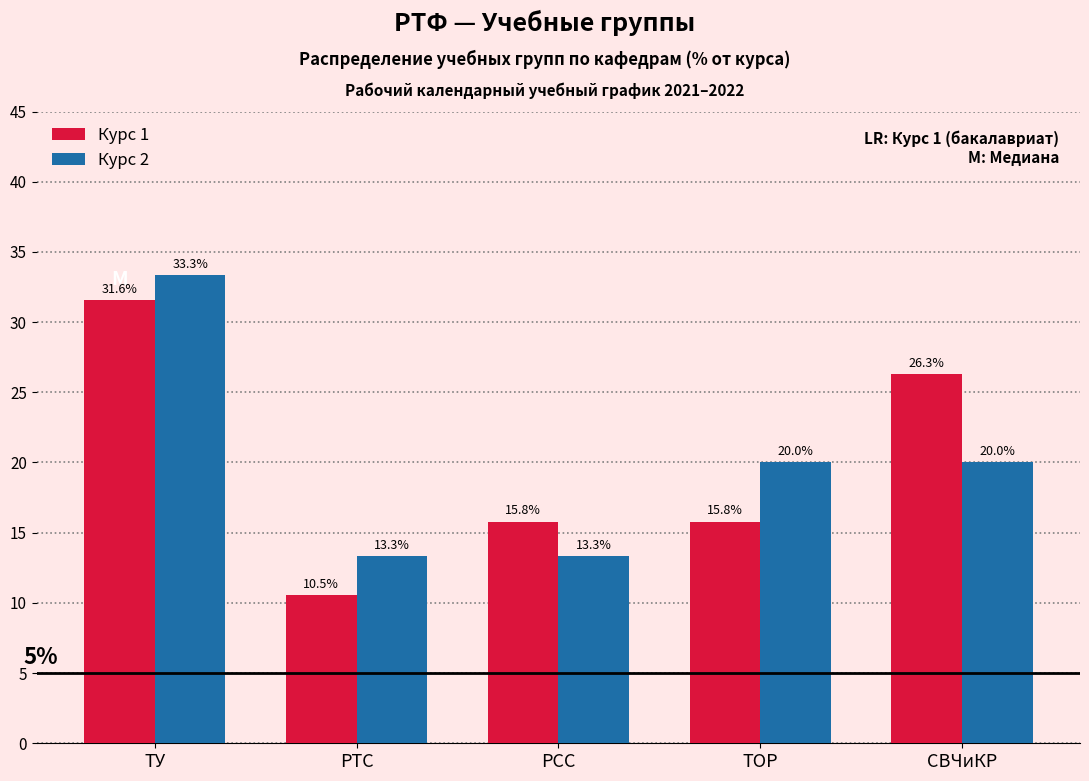

Reading right to left, what are all the values shown in this chart?

Курс 1: 26.3	15.8	15.8	10.5	31.6
Курс 2: 20.0	20.0	13.3	13.3	33.3